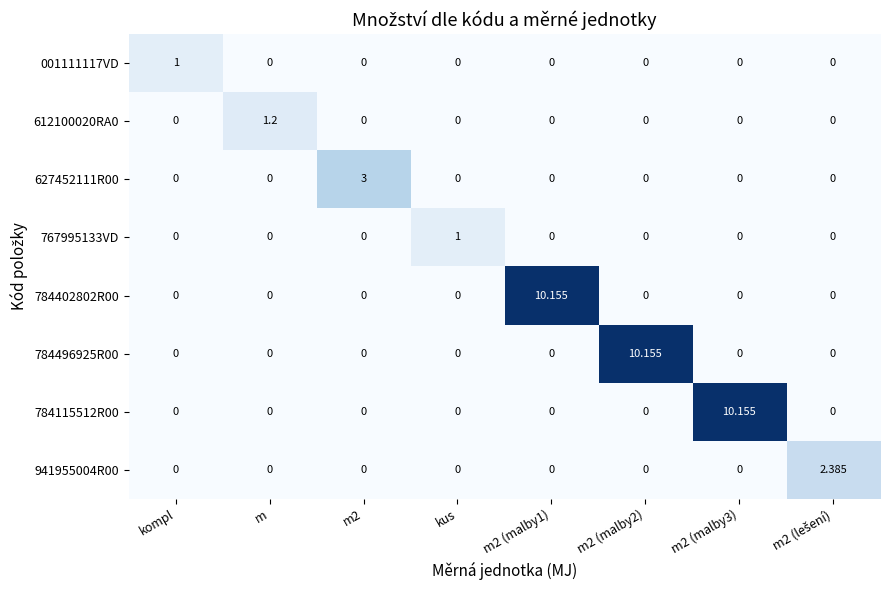

At which label does 767995133VD reach its peak?

kus